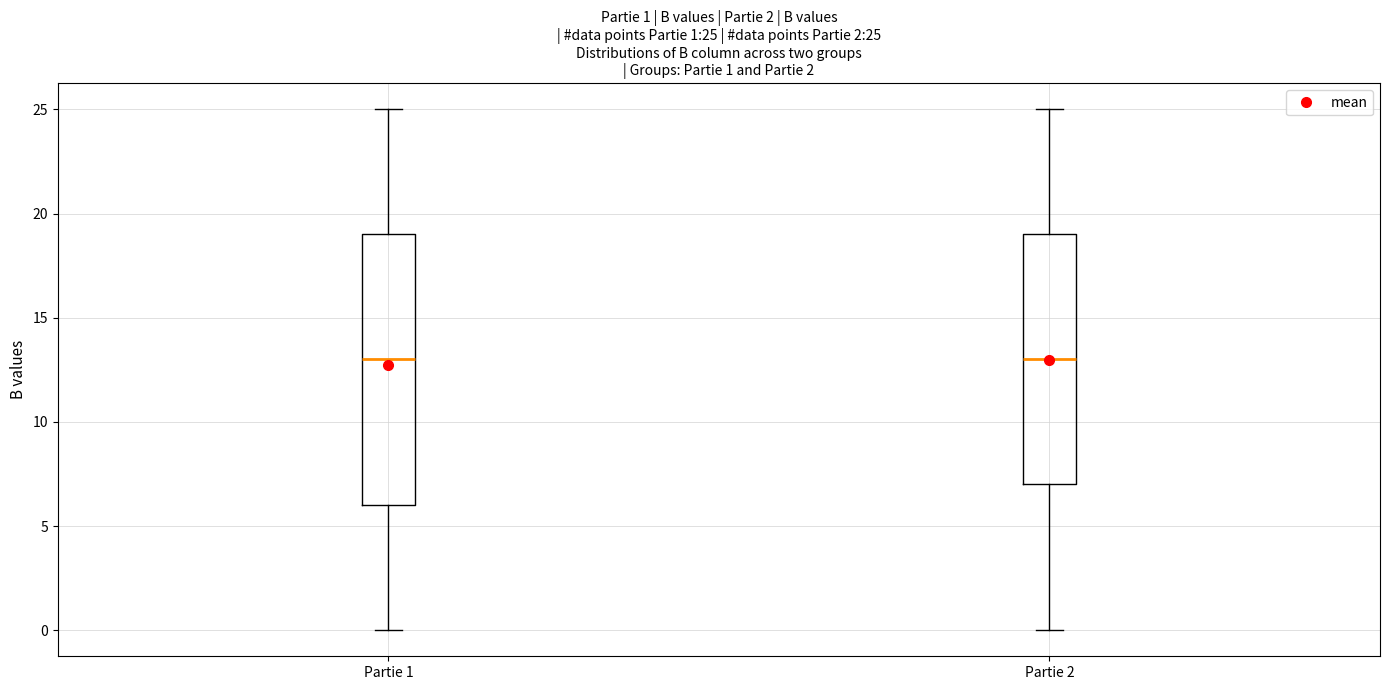

Comparing the boxes themselves (not the whiskers), which one is the tallest?

Partie 1